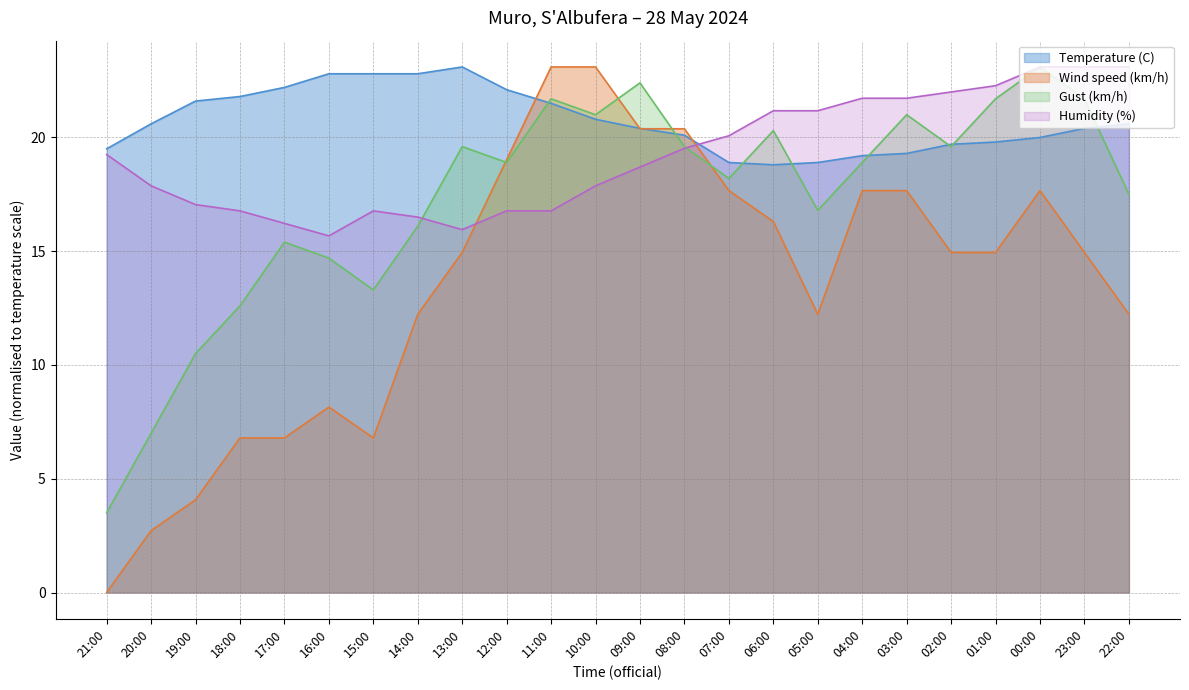

Which series changed the most between 19:00 and 00:00?

Wind speed (km/h)